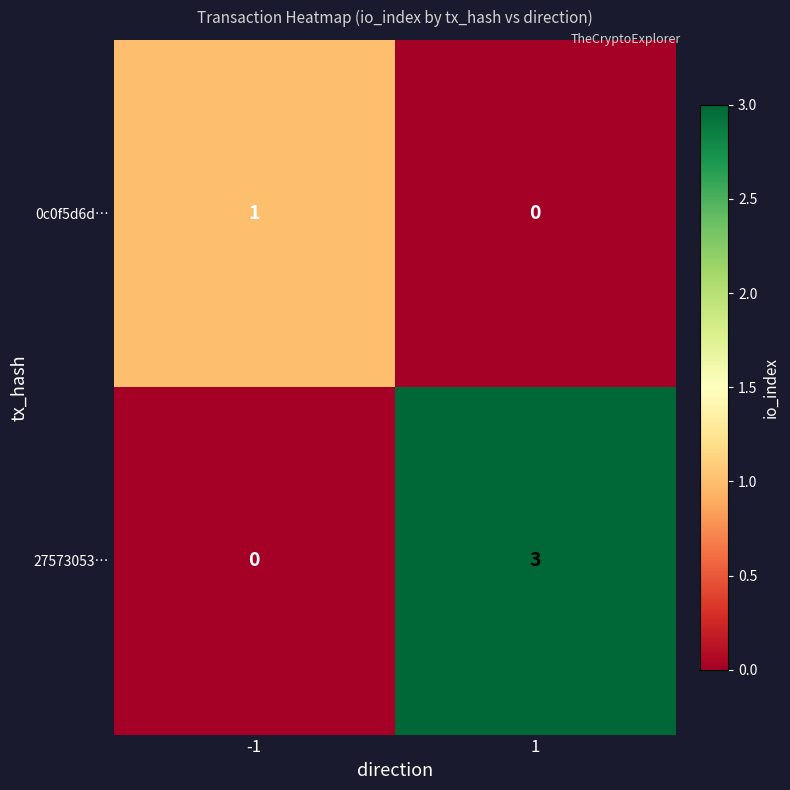

What is the maximum value for 27573053…?

3